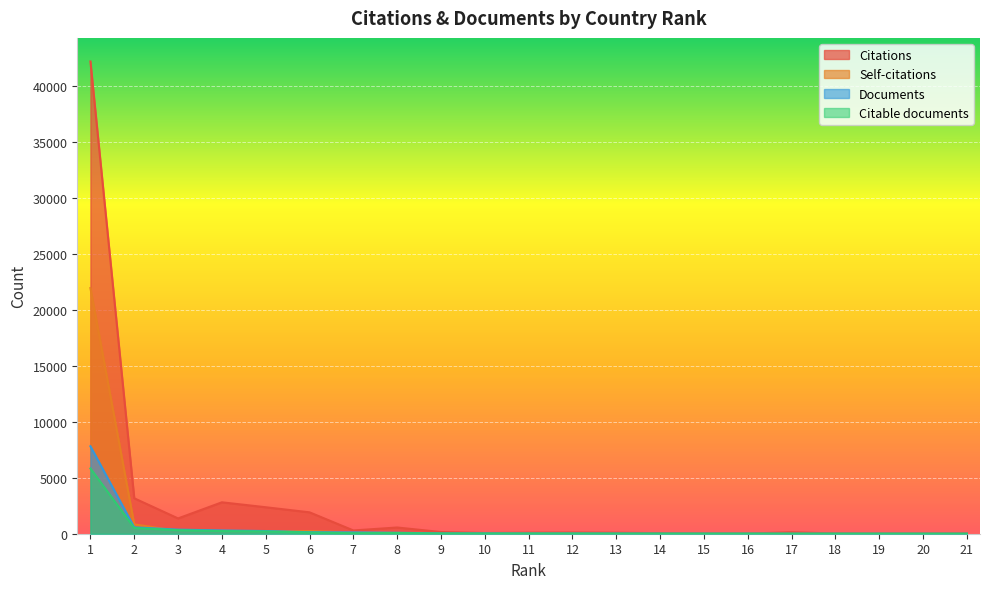

The value of Citable documents at 17 is 5. True or false?

False